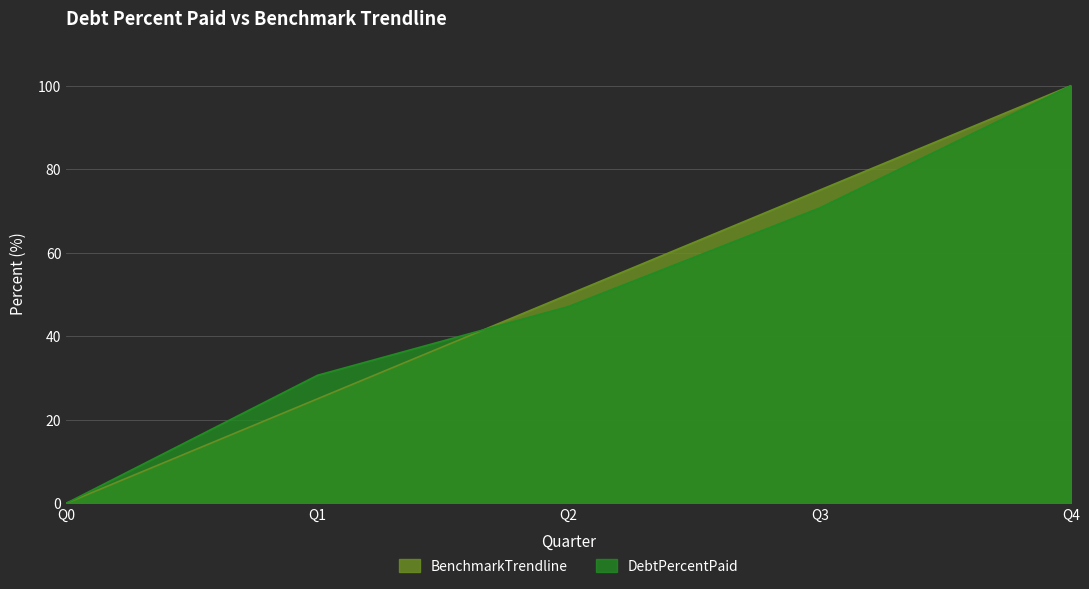

Which series has the largest total across all categories?

BenchmarkTrendline